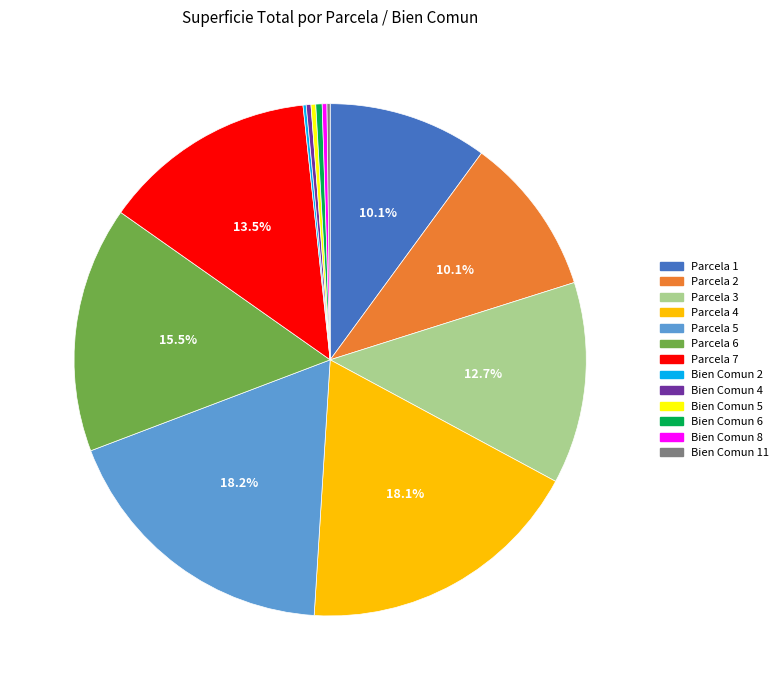

Is it true that Parcela 3 is 1% of the pie?

False